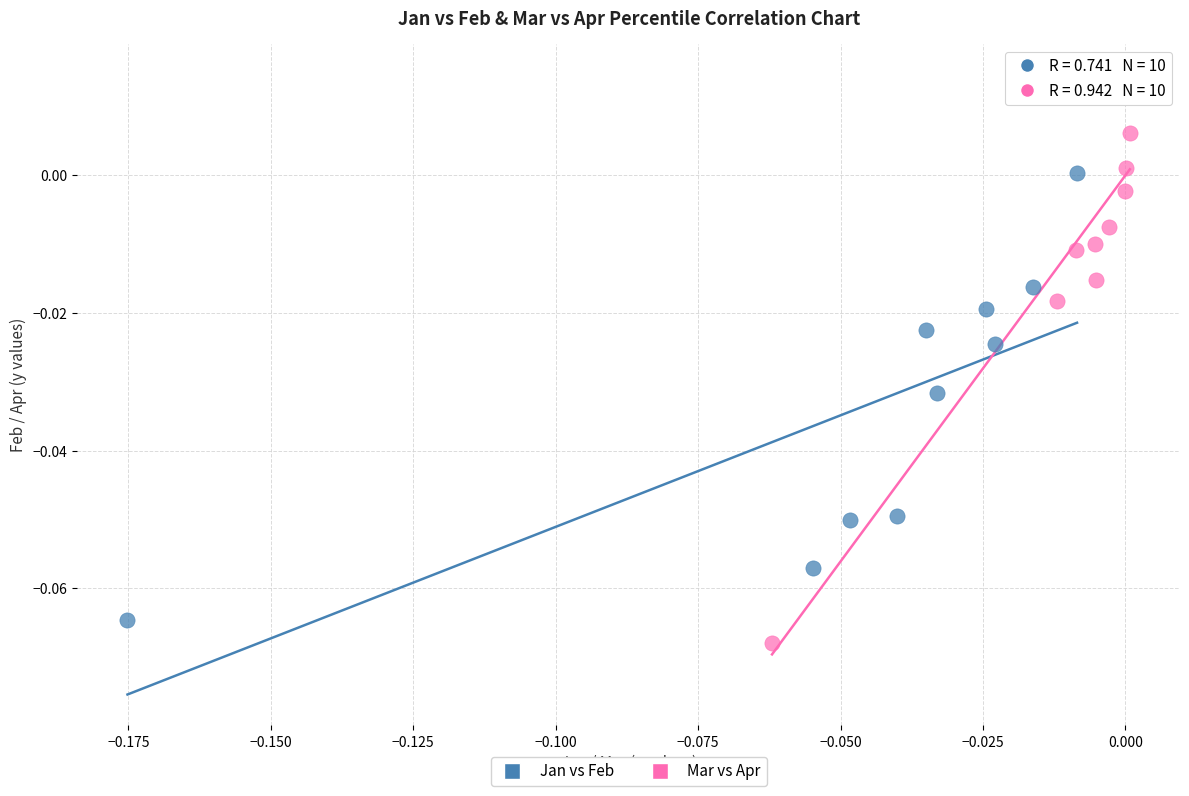

Which series reaches the maximum Y coordinate?

Mar vs Apr